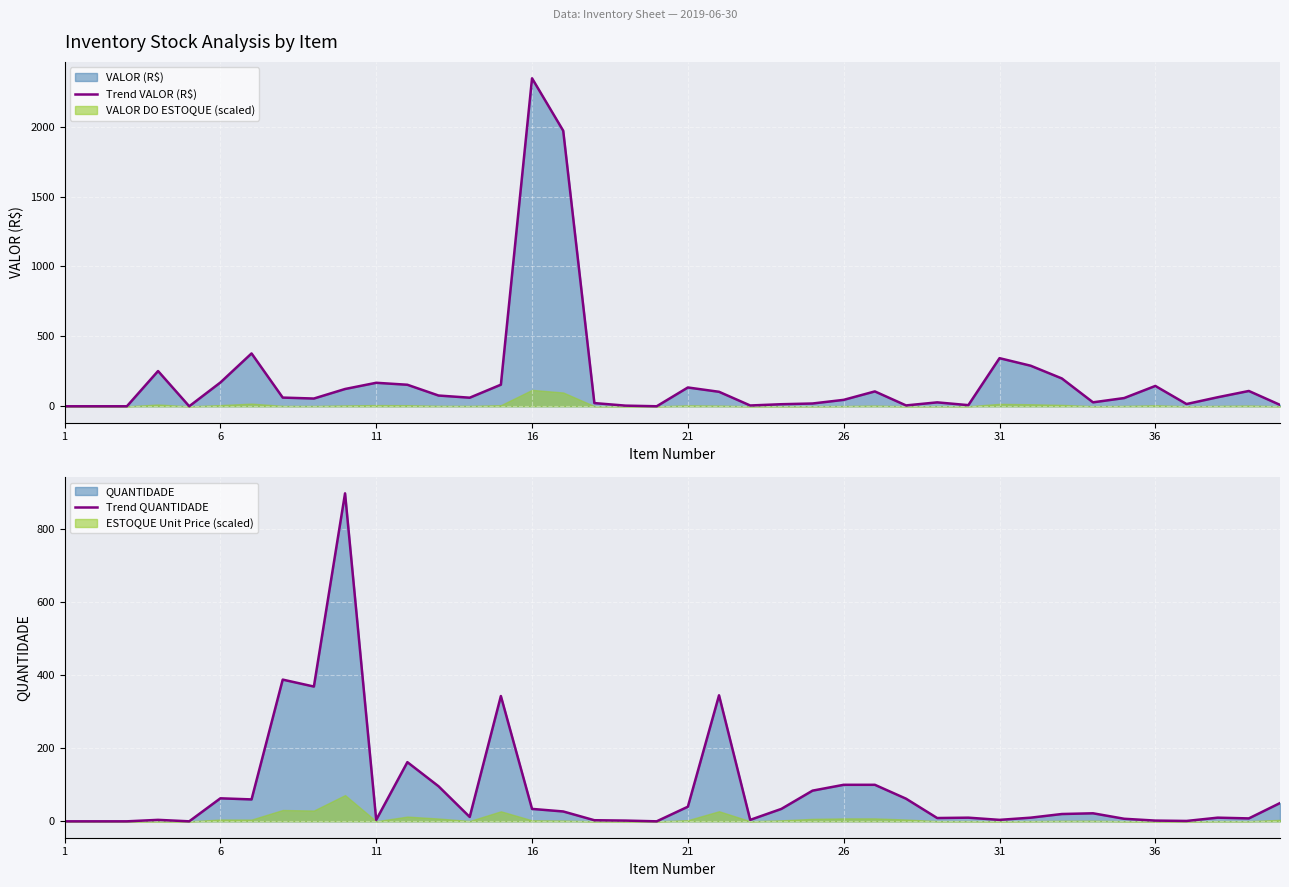

True or false: Trend QUANTIDADE has more than 1 points higher than both neighbors.

True